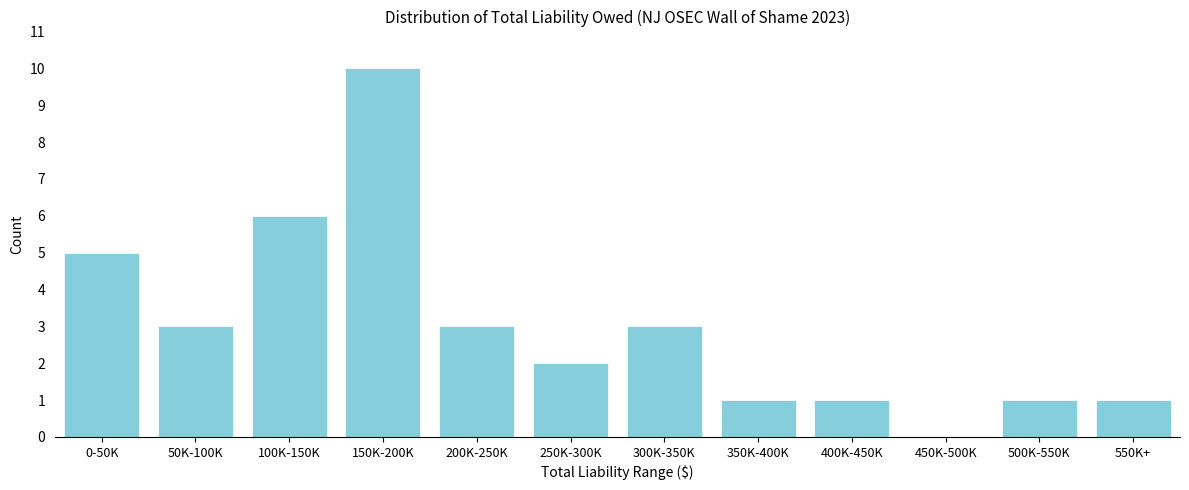

Reading left to right, list all the values displayed in this chart.

0-50K=5	50K-100K=3	100K-150K=6	150K-200K=10	200K-250K=3	250K-300K=2	300K-350K=3	350K-400K=1	400K-450K=1	450K-500K=0	500K-550K=1	550K+=1